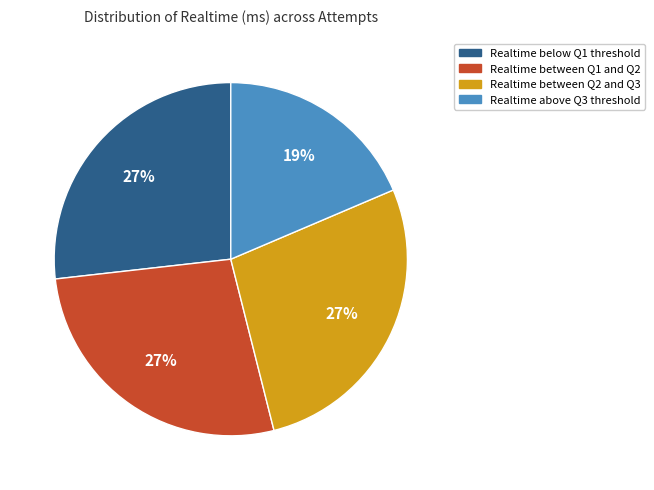

Is there a majority slice in this chart?

No